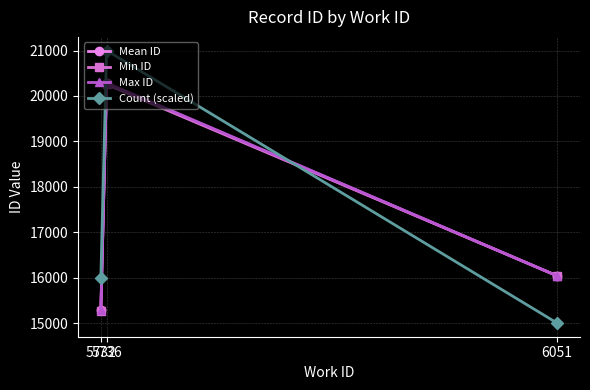

Is the value of Min ID at 5736 greater than the value of Mean ID at 5736?

No